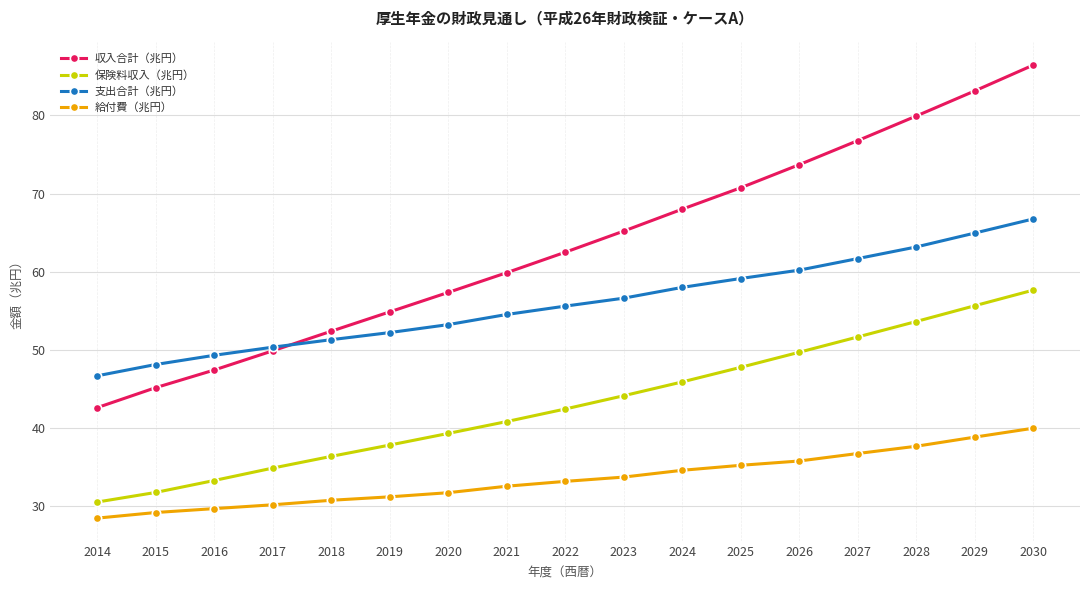

Is the value of 給付費（兆円） at 2029 greater than the value of 保険料収入（兆円） at 2022?

No